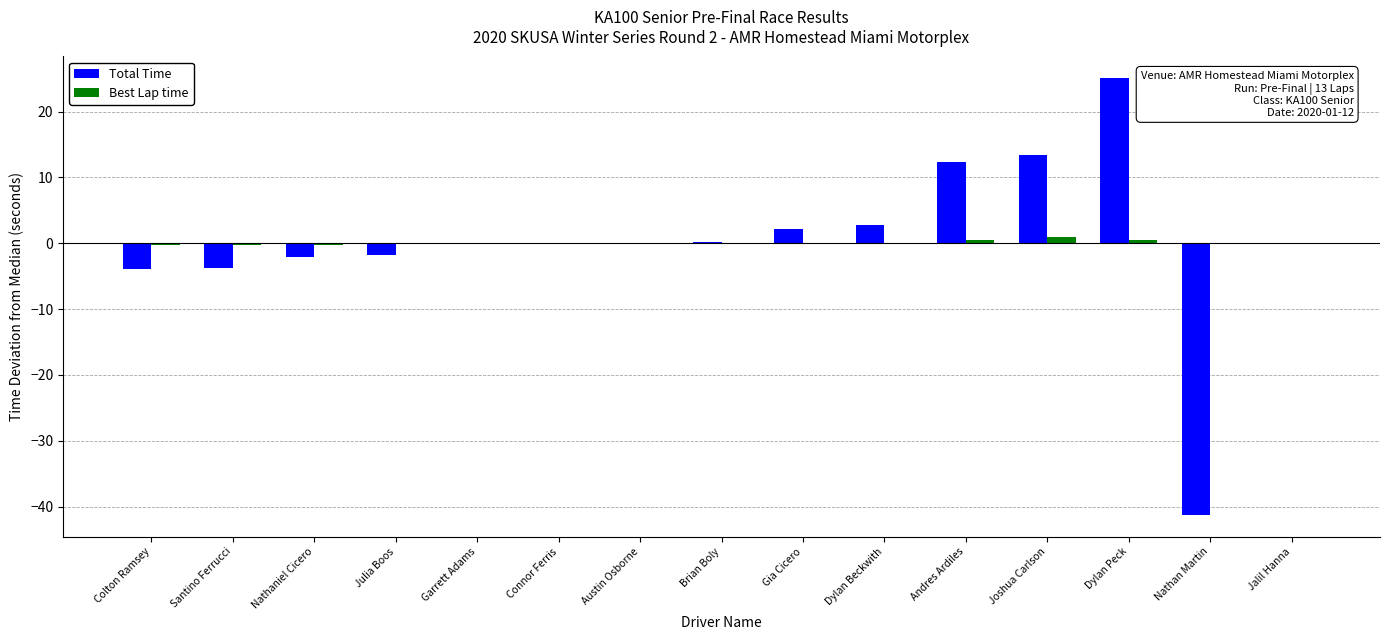

What is the difference between the Best Lap time values at Gia Cicero and Joshua Carlson?

0.9